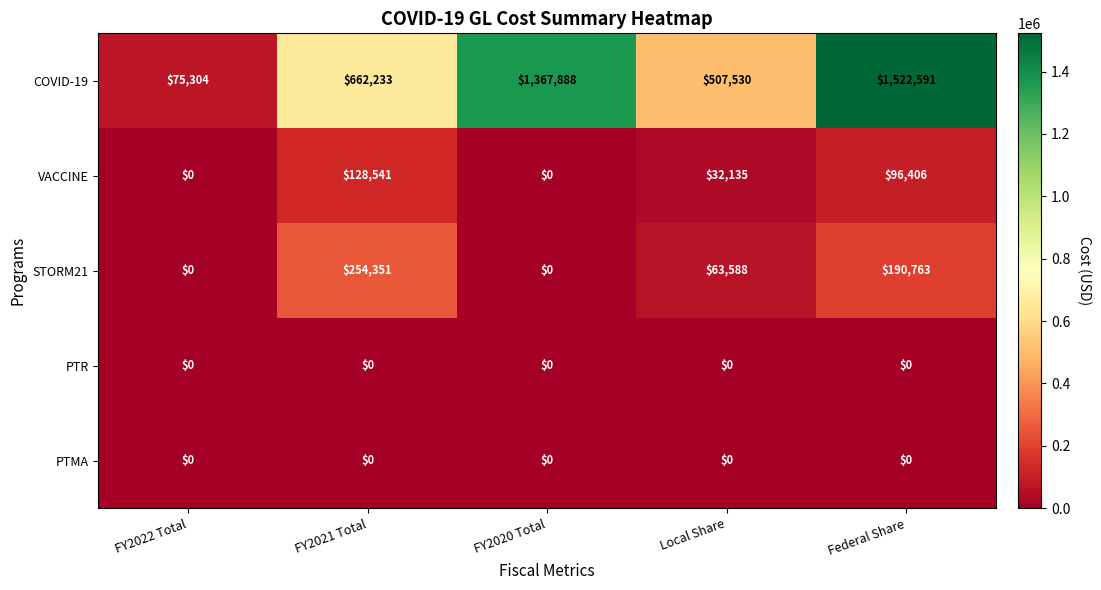

What is the sum of all STORM21 values?

508702